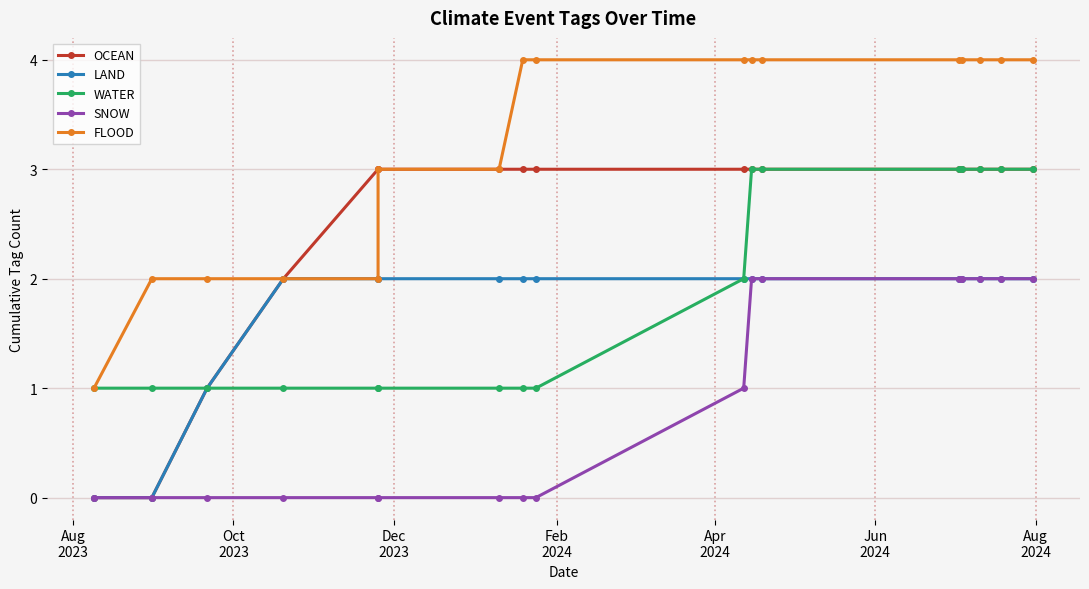

True or false: LAND has more than 0 interior local peaks.

False